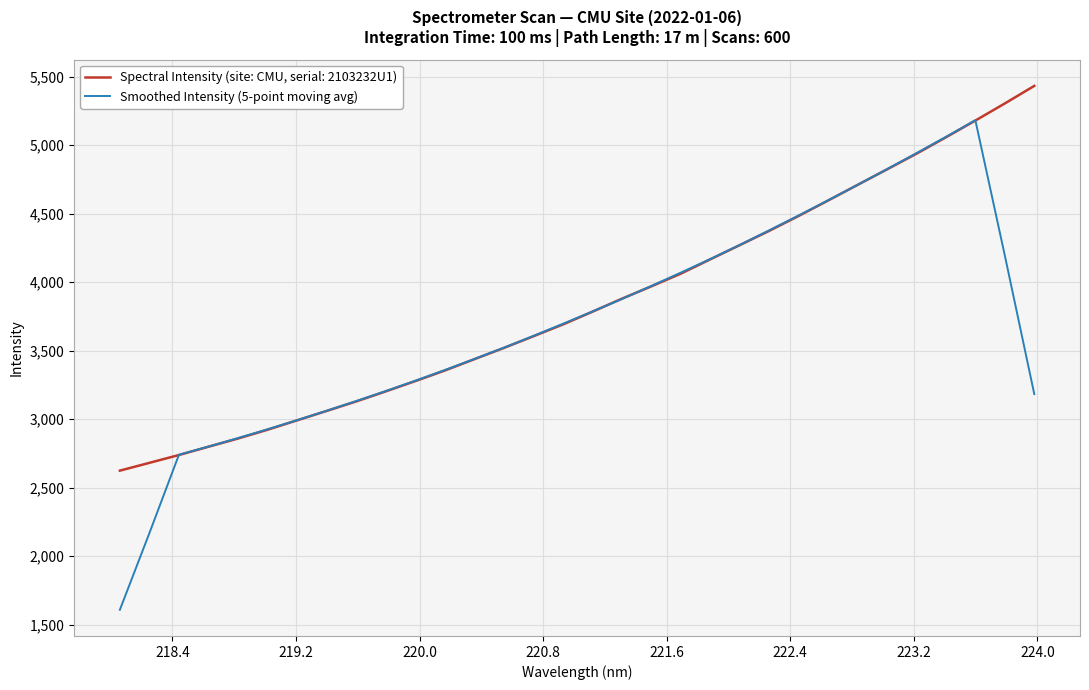

Which series has the largest range (max minus min)?

Smoothed Intensity (5-point moving avg)